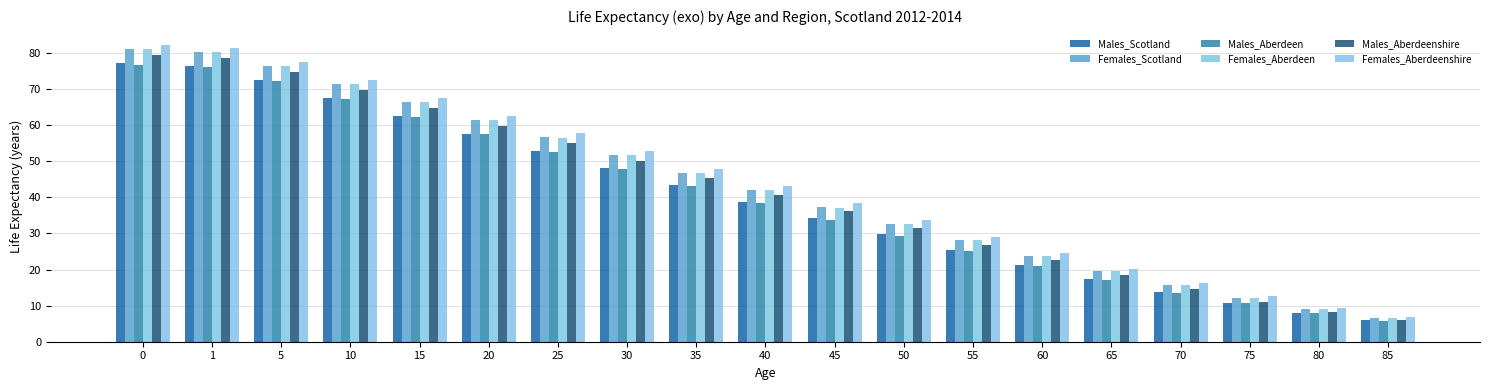

At which label does Males_Aberdeen reach its minimum?

85